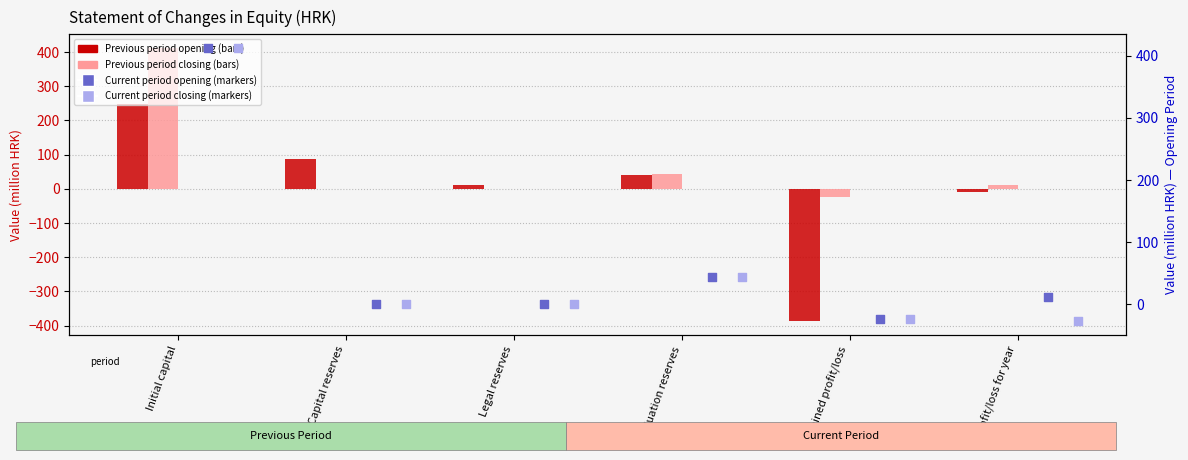

What are all the series names shown in the legend?

Previous period opening, Previous period closing, Current period opening, Current period closing